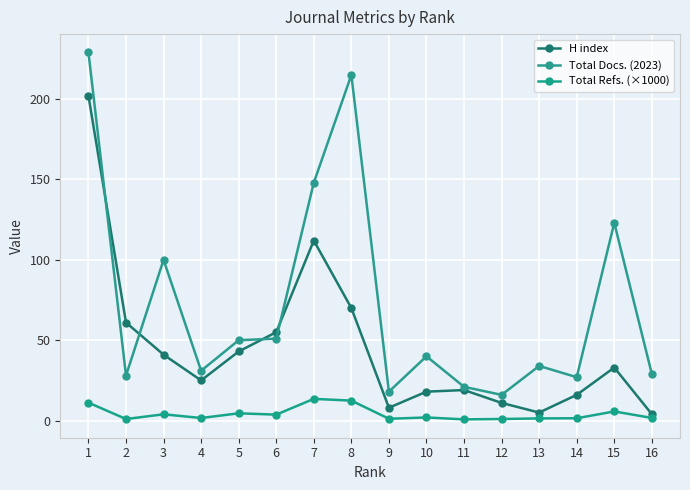

What is the maximum value for H index?

202.0